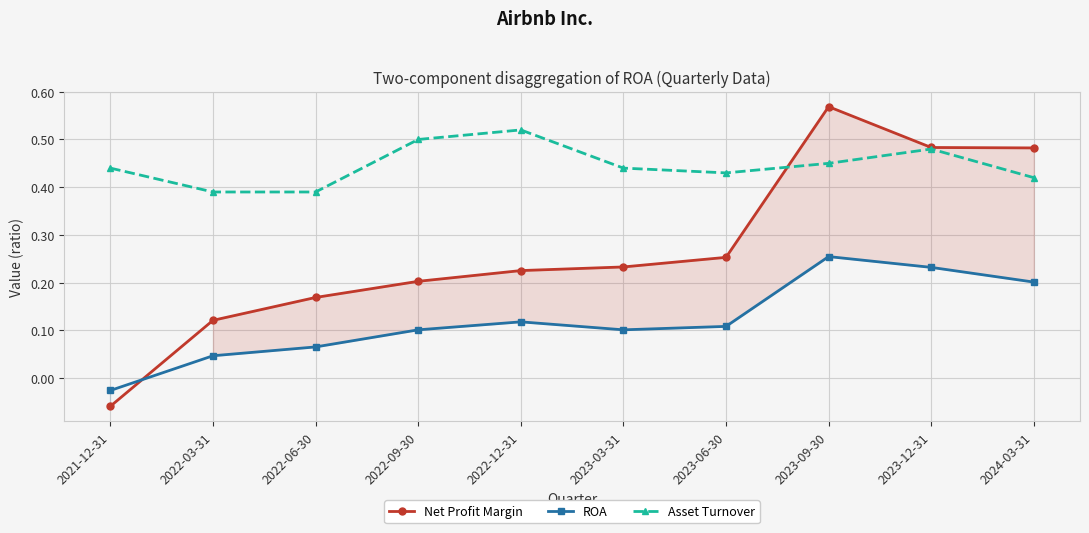

Read the Asset Turnover value at 2021-12-31.

0.4